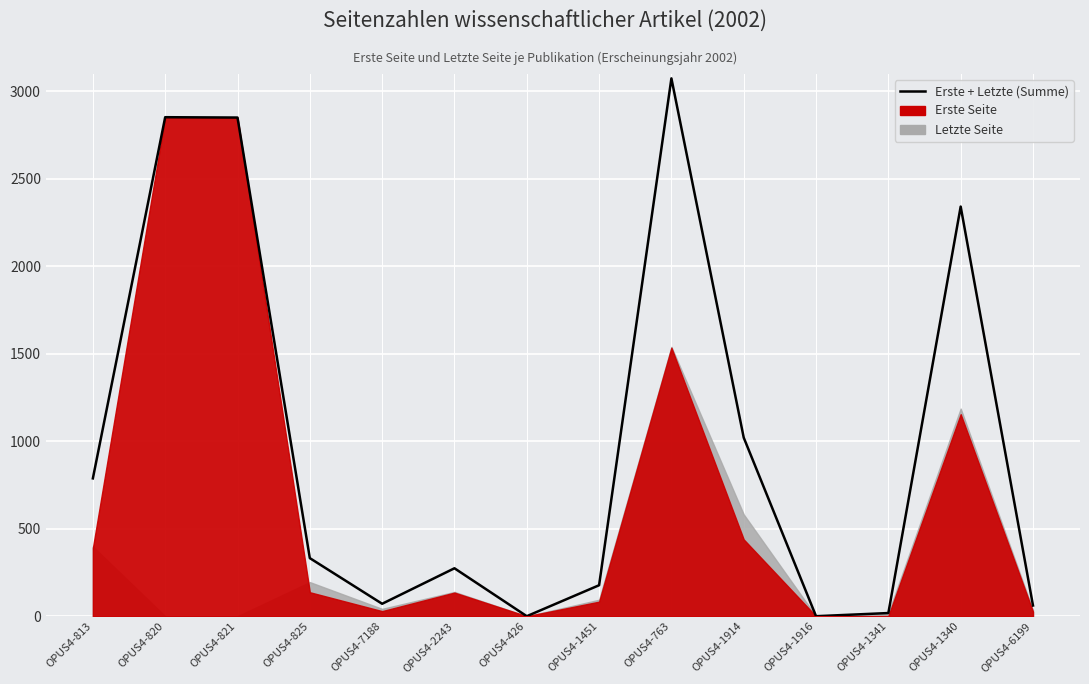

Which label corresponds to the largest value in the chart?

OPUS4-763